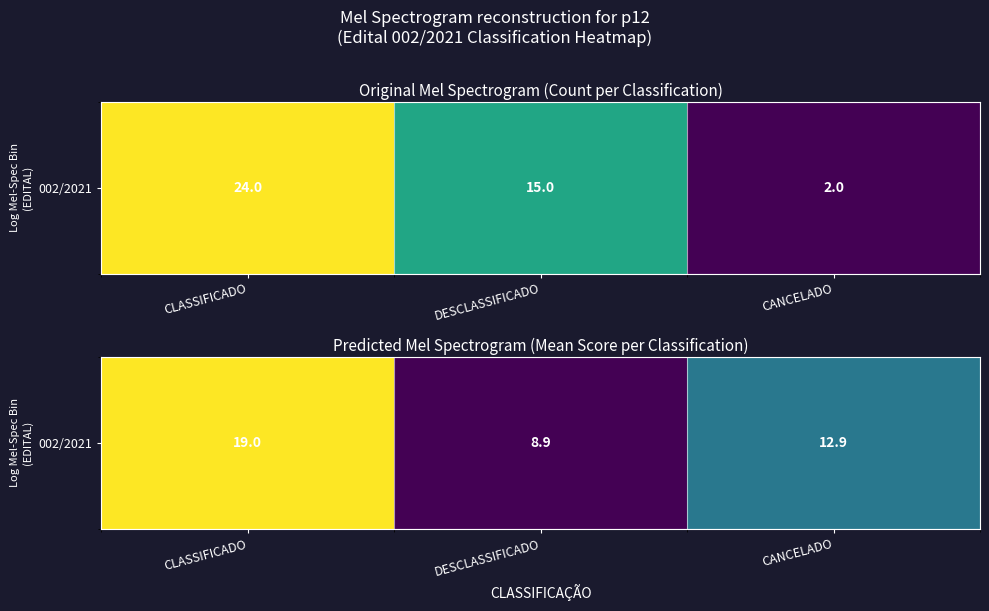

True or false: the data shows 19.0 at CLASSIFICADO.

True